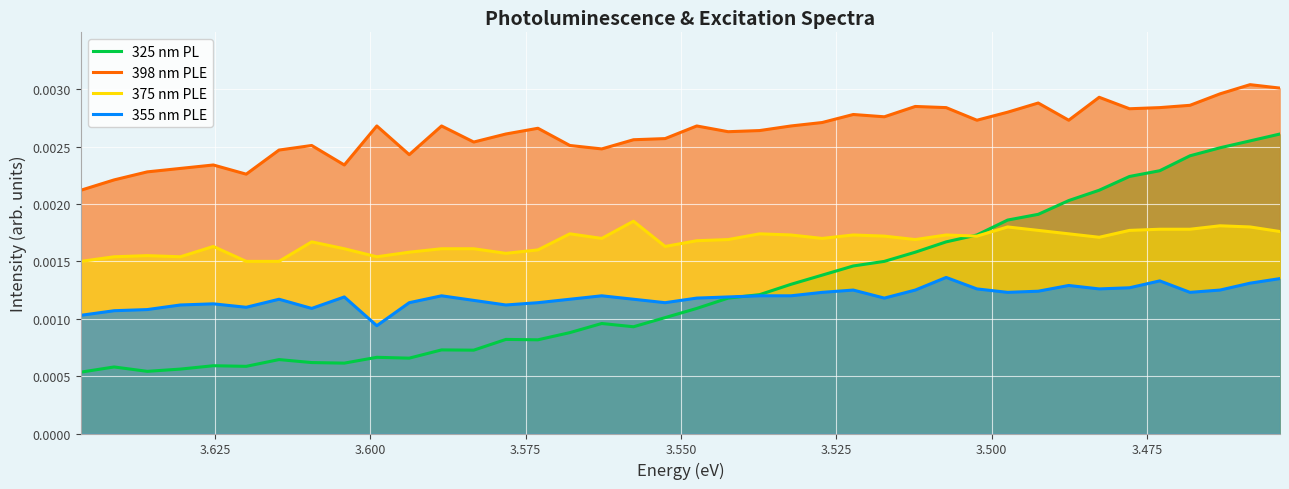

The 398 nm PLE series shows 0.0 at 29. True or false?

False